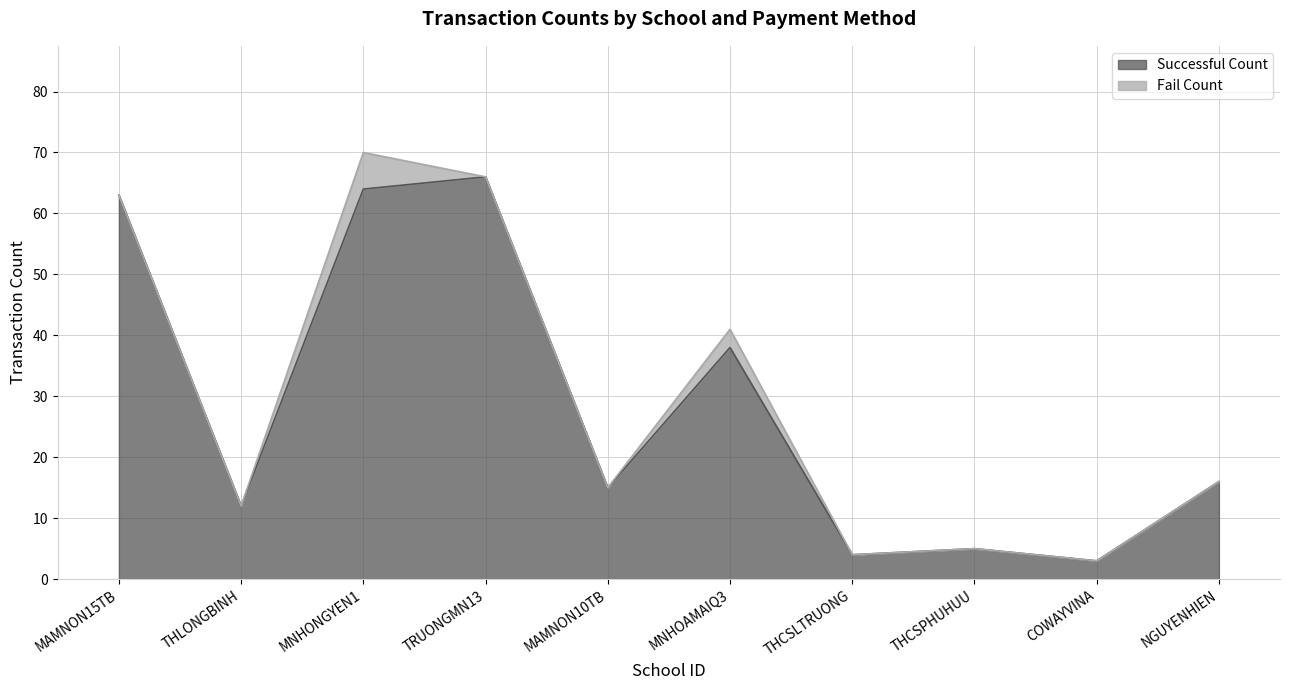

How many data points are less than 16?

5